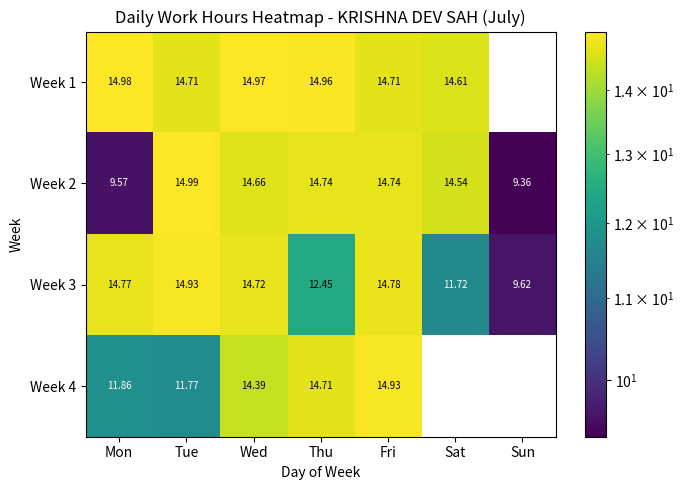

What is the difference between the highest and lowest values at Fri?

0.2